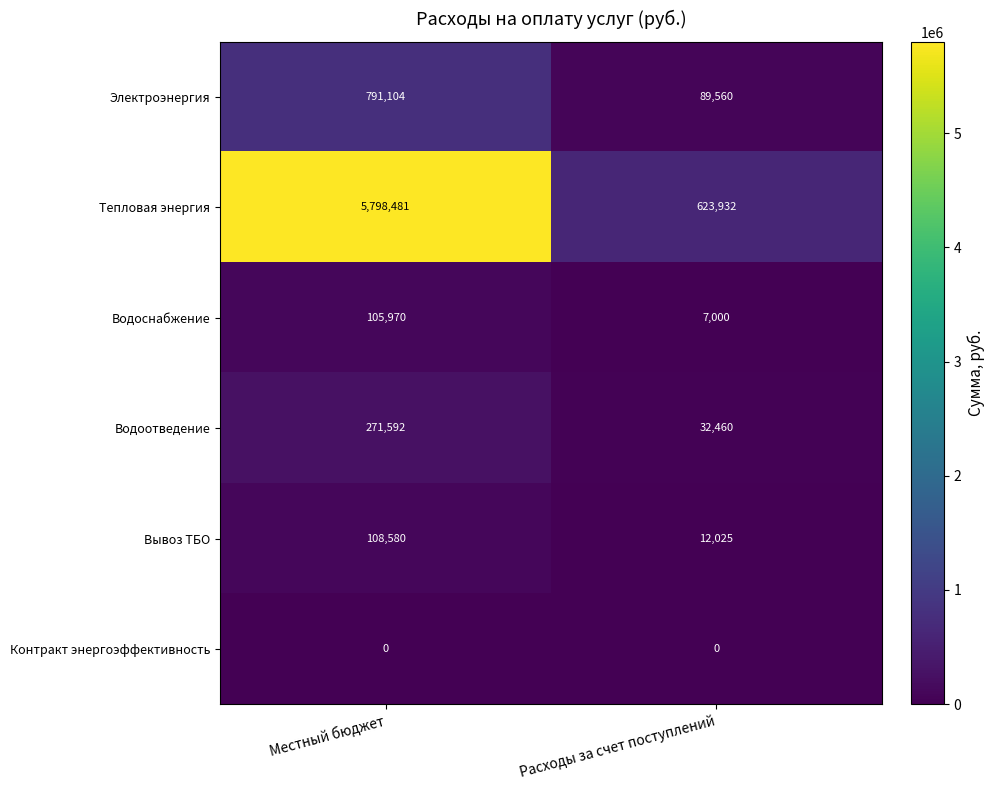

What is the total value across all series at Расходы за счет поступлений?

764977